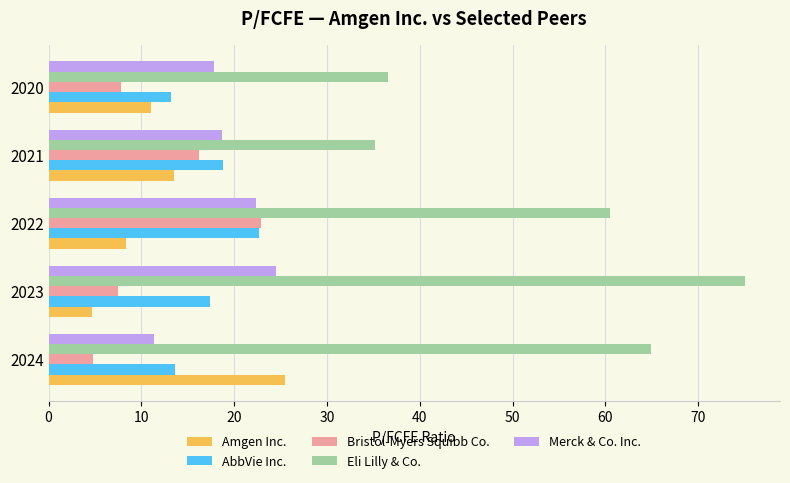

What is the sum of the Bristol-Myers Squibb Co. values at 2021 and 2022?

39.0